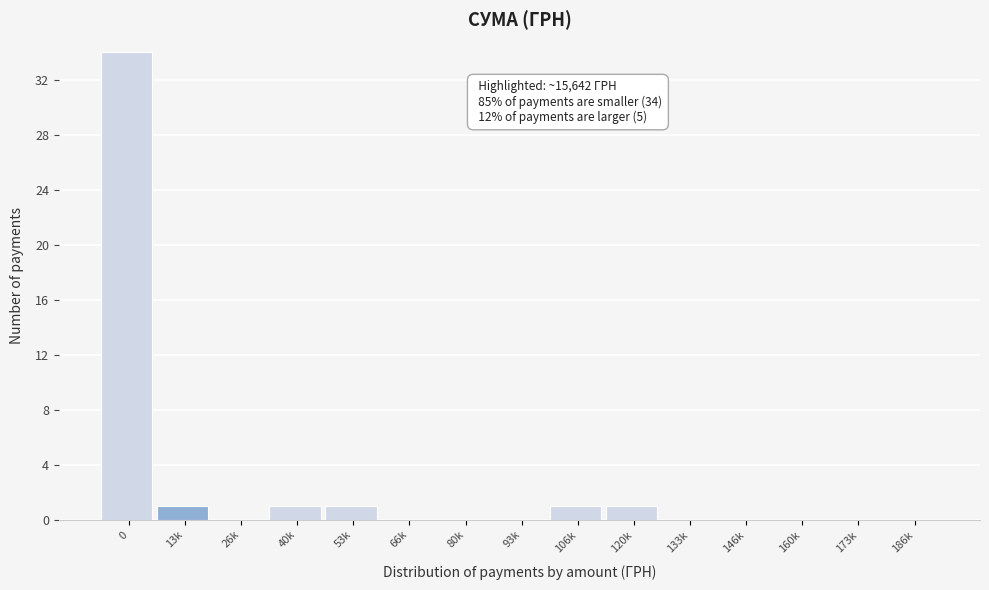

Reading left to right, extract all data points from this chart.

0=34	13k=1	26k=0	40k=1	53k=1	66k=0	80k=0	93k=0	106k=1	120k=1	133k=0	146k=0	160k=0	173k=0	186k=0